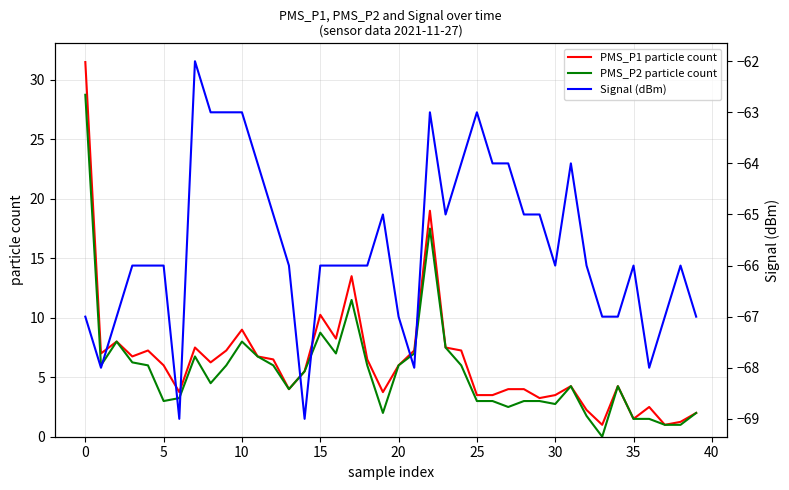

Reading right to left, extract all data points from this chart.

PMS_P1 particle count: 2.0	1.2	1.0	2.5	1.5	4.2	1.0	2.2	4.2	3.5	3.2	4.0	4.0	3.5	3.5	7.2	7.5	19.0	7.2	6.0	3.8	6.5	13.5	8.2	10.2	5.5	4.0	6.5	6.8	9.0	7.2	6.2	7.5	3.8	6.0	7.2	6.8	8.0	7.0	31.5
PMS_P2 particle count: 2.0	1.0	1.0	1.5	1.5	4.2	0.0	1.8	4.2	2.8	3.0	3.0	2.5	3.0	3.0	6.0	7.5	17.5	7.0	6.0	2.0	6.0	11.5	7.0	8.8	5.5	4.0	6.0	6.8	8.0	6.0	4.5	6.8	3.2	3.0	6.0	6.2	8.0	6.0	28.8
Signal (dBm): -67.0	-66.0	-67.0	-68.0	-66.0	-67.0	-67.0	-66.0	-64.0	-66.0	-65.0	-65.0	-64.0	-64.0	-63.0	-64.0	-65.0	-63.0	-68.0	-67.0	-65.0	-66.0	-66.0	-66.0	-66.0	-69.0	-66.0	-65.0	-64.0	-63.0	-63.0	-63.0	-62.0	-69.0	-66.0	-66.0	-66.0	-67.0	-68.0	-67.0